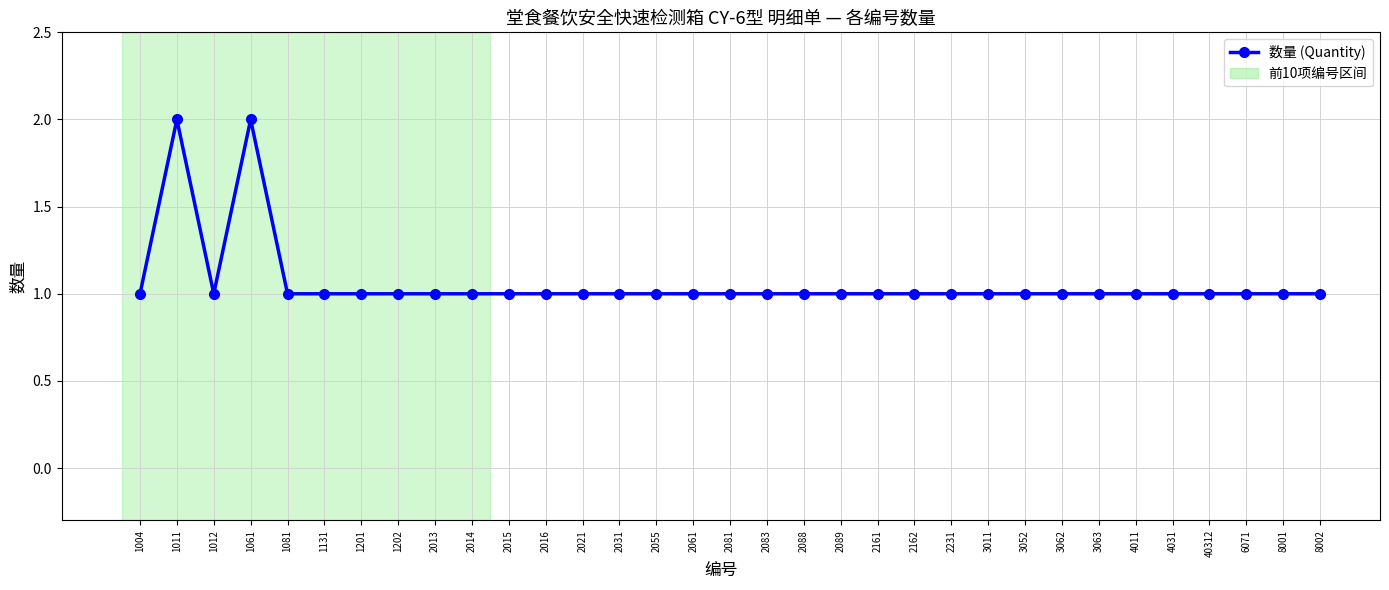

What is the sum of all values?

35